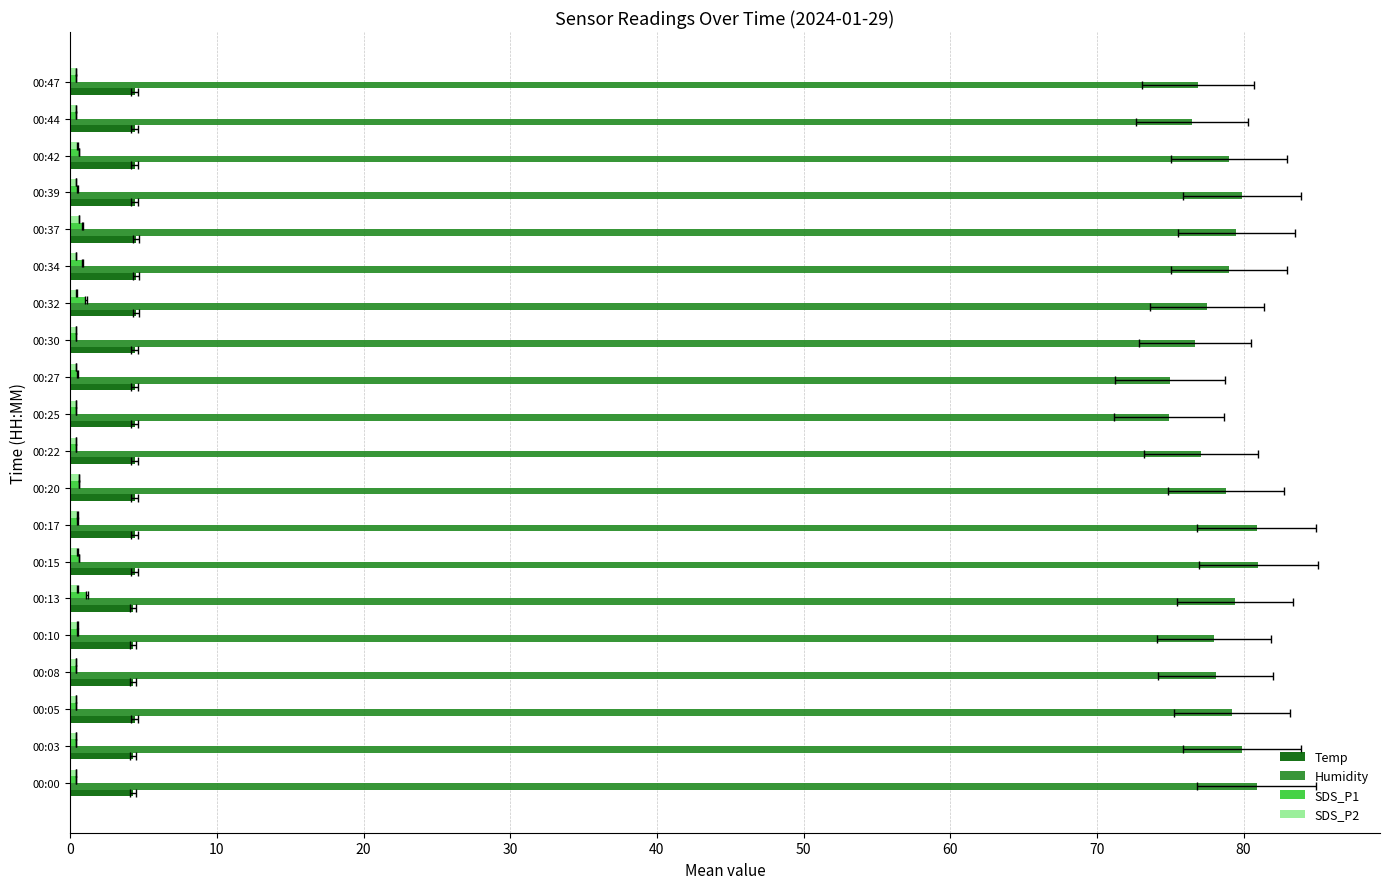

The Humidity series shows 50.4 at 00:25. True or false?

False